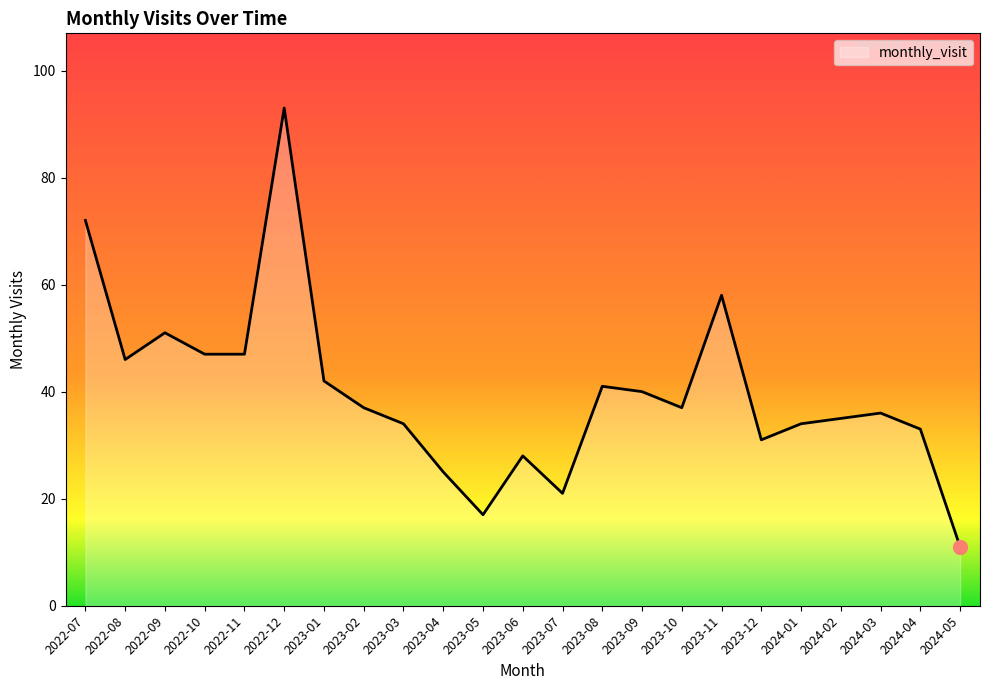

At which category does the chart reach its minimum across all series?

2024-05